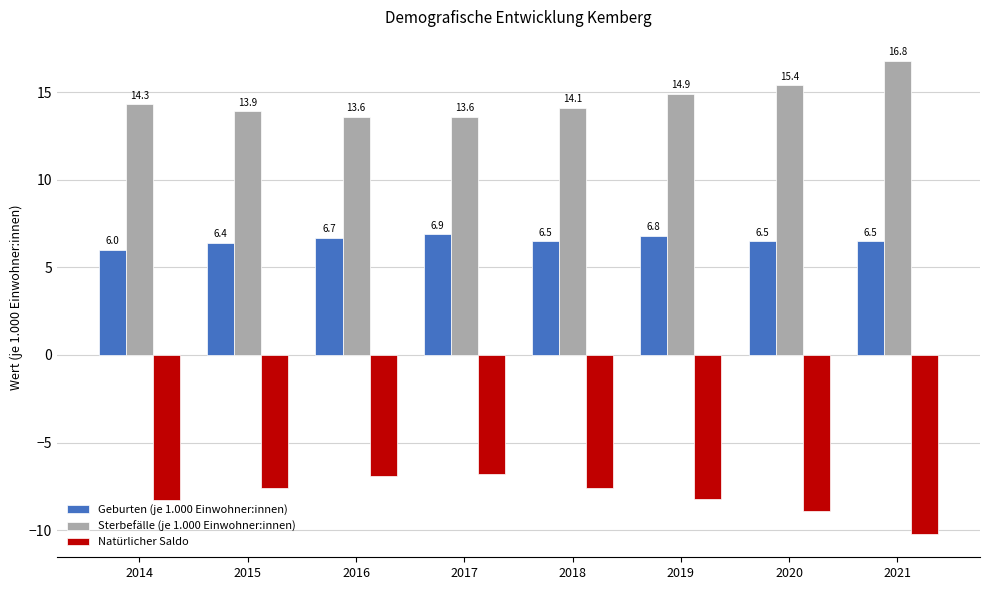

What is the difference between the highest and lowest values at 2015?

21.5